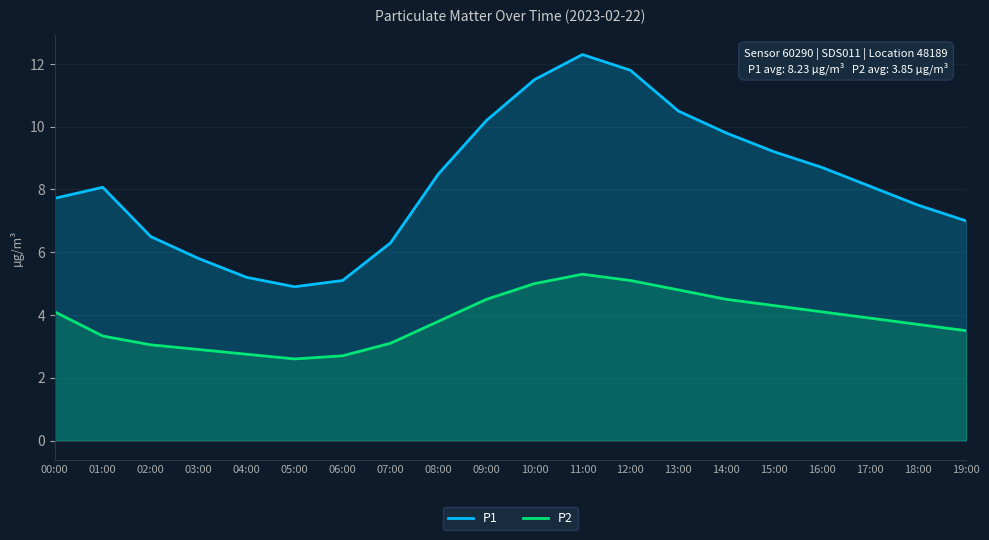

What is the sum of the P1 values at 15:00 and 12:00?

21.0